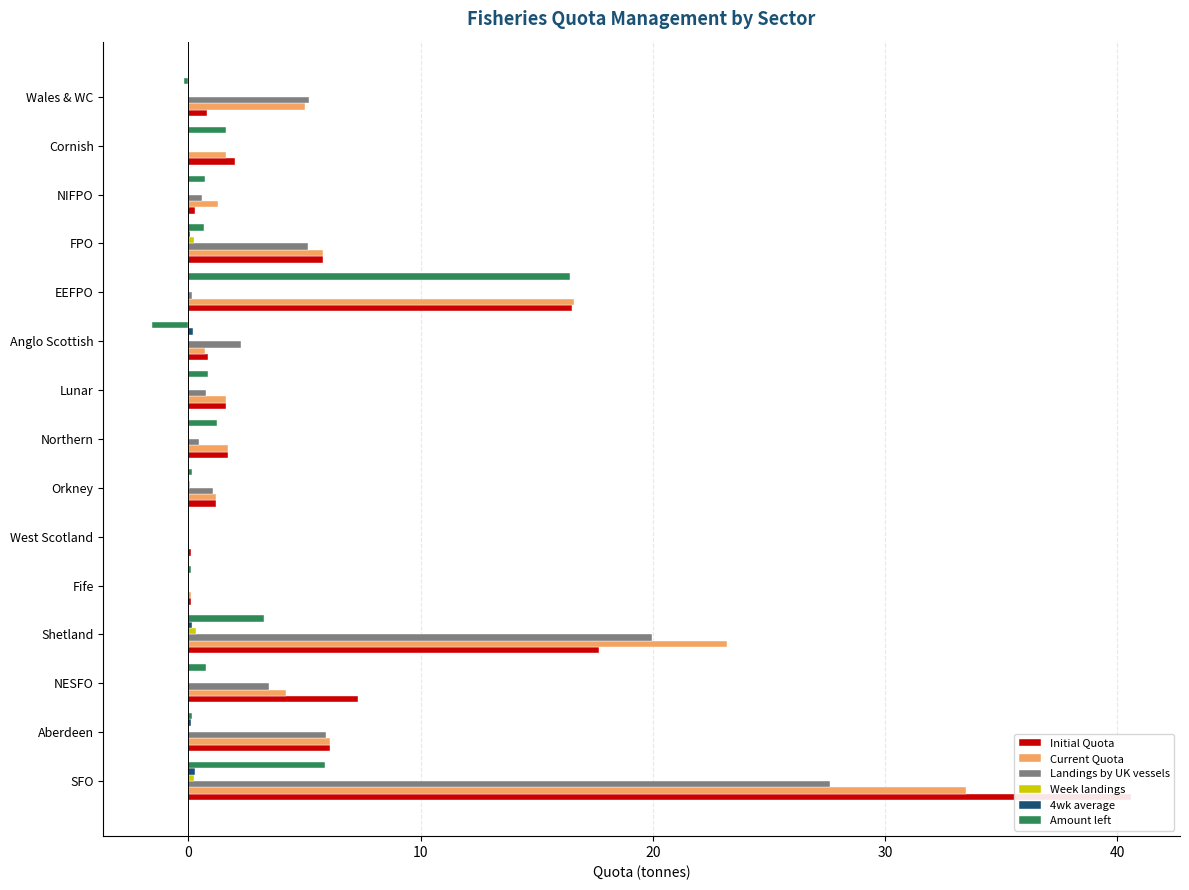

How many values in the Current Quota series are below 1?

3